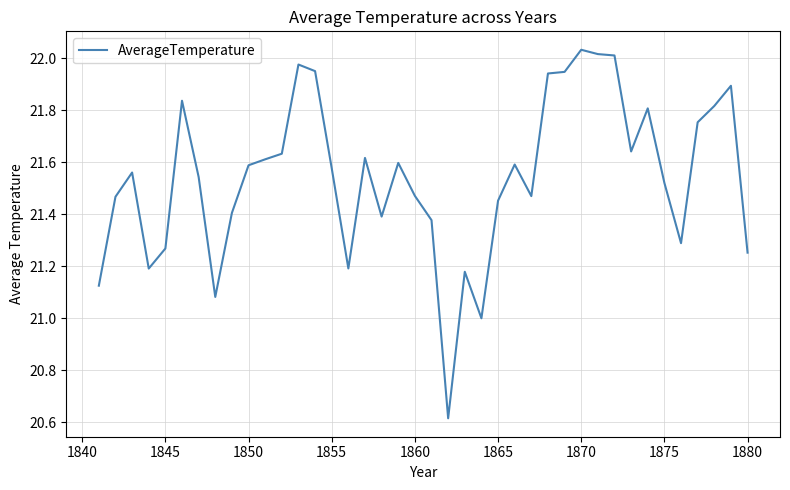

What is the difference between the maximum and minimum values?

1.4